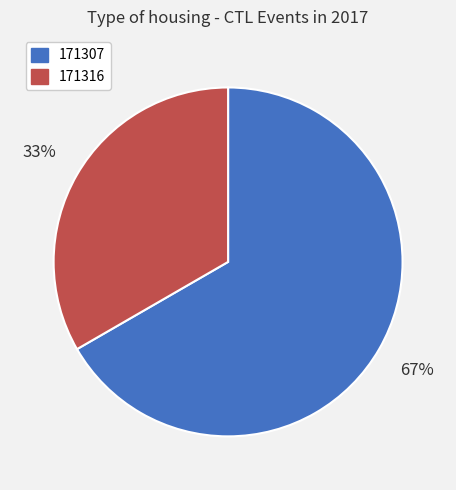

To the nearest percent, what percentage of the pie is 171316?

33%